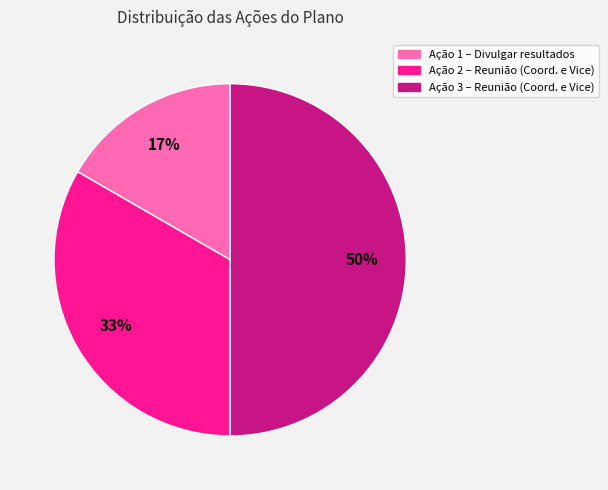

To the nearest percent, what is the difference between the largest and smallest slice percentages?

33%